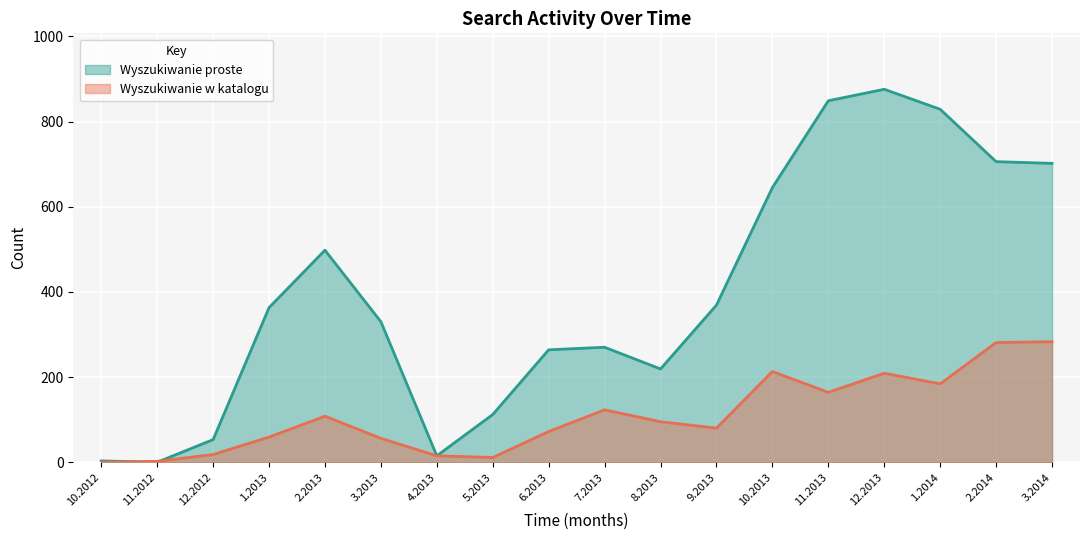

Reading right to left, transcribe all the data shown in this chart.

Wyszukiwanie proste line: 3.2014=702	2.2014=706	1.2014=829	12.2013=876	11.2013=849	10.2013=645	9.2013=369	8.2013=219	7.2013=270	6.2013=264	5.2013=112	4.2013=15	3.2013=330	2.2013=498	1.2013=363	12.2012=53	11.2012=0	10.2012=3
Wyszukiwanie w katalogu line: 3.2014=283	2.2014=281	1.2014=184	12.2013=209	11.2013=164	10.2013=213	9.2013=80	8.2013=95	7.2013=123	6.2013=72	5.2013=11	4.2013=15	3.2013=56	2.2013=108	1.2013=59	12.2012=18	11.2012=2	10.2012=0